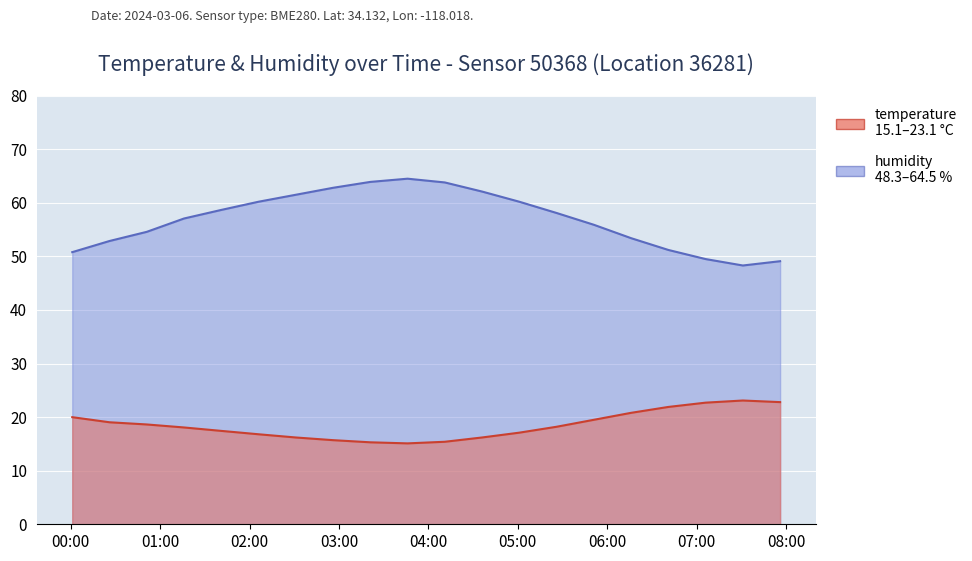

What is the maximum value for humidity?

64.5